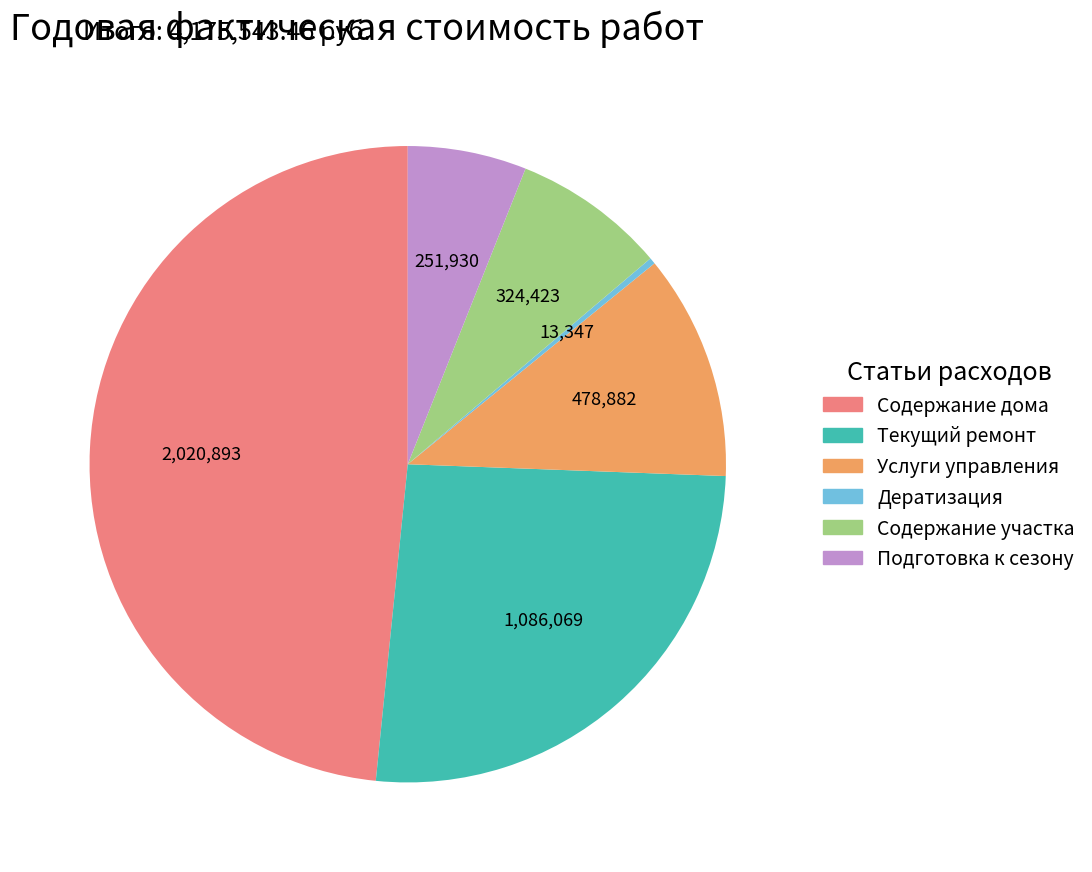

Does any single category account for the majority?

No